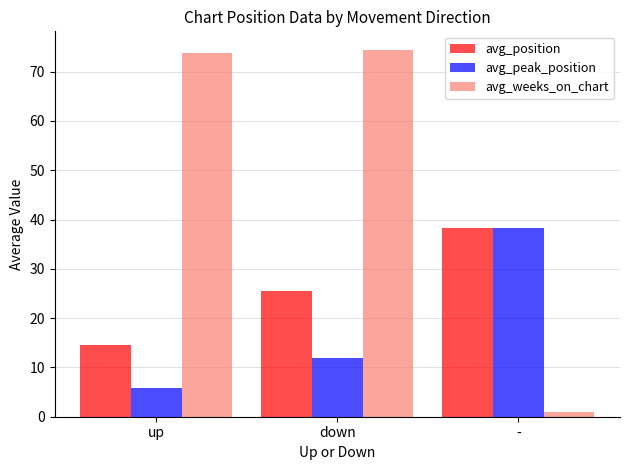

Is it true that avg_peak_position equals 60.6 at -?

False